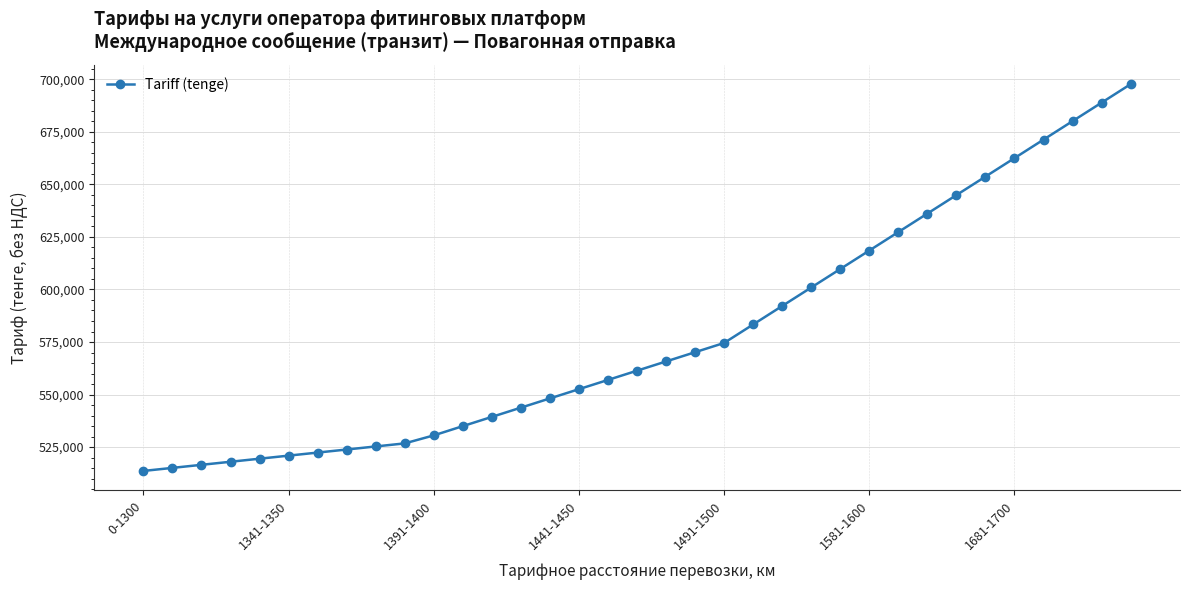

How many series are shown in this chart?

1